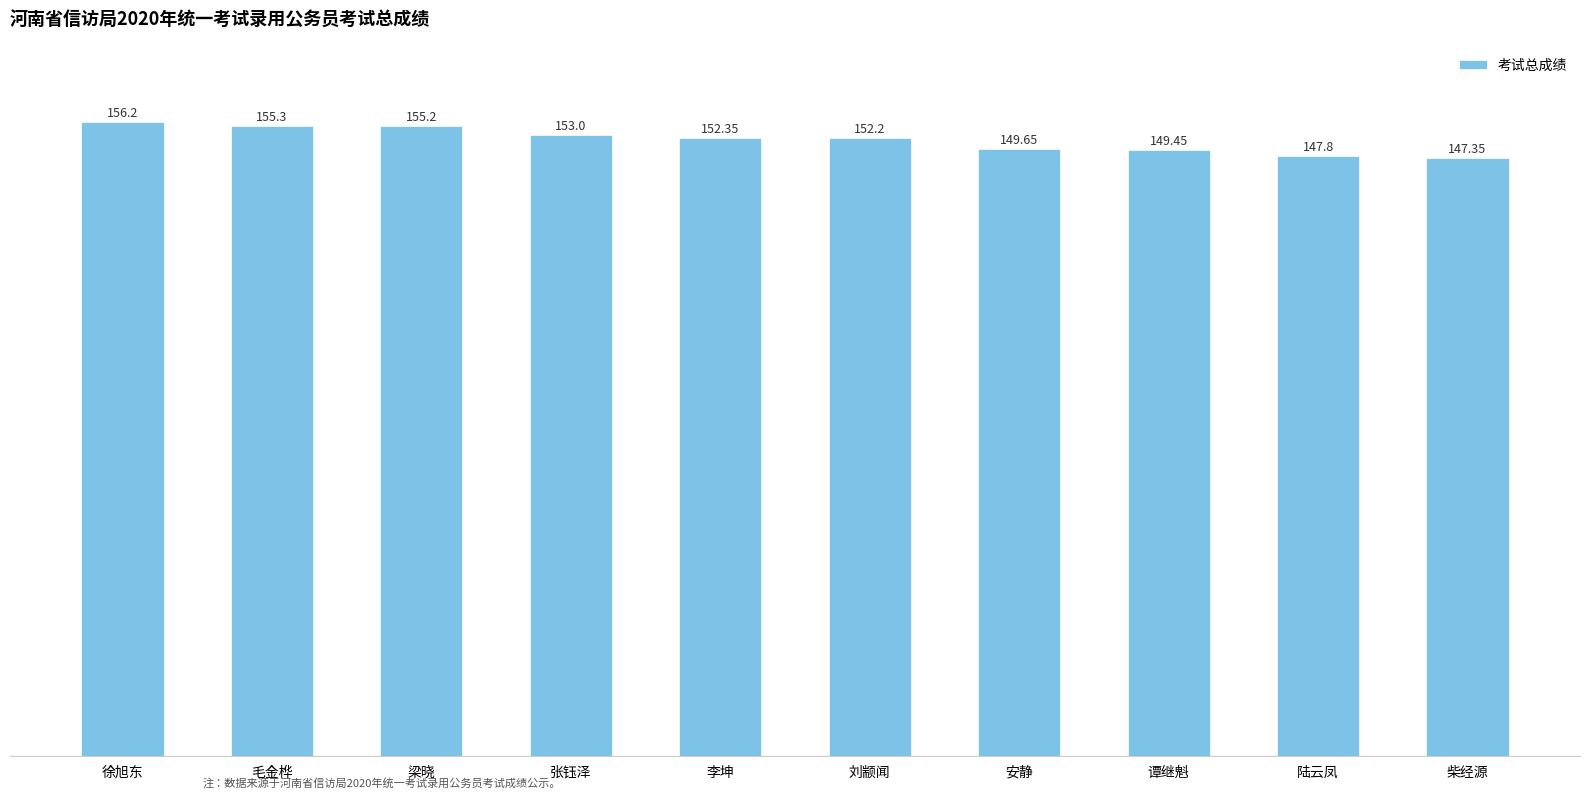

Which label corresponds to the smallest value in the chart?

柴经源